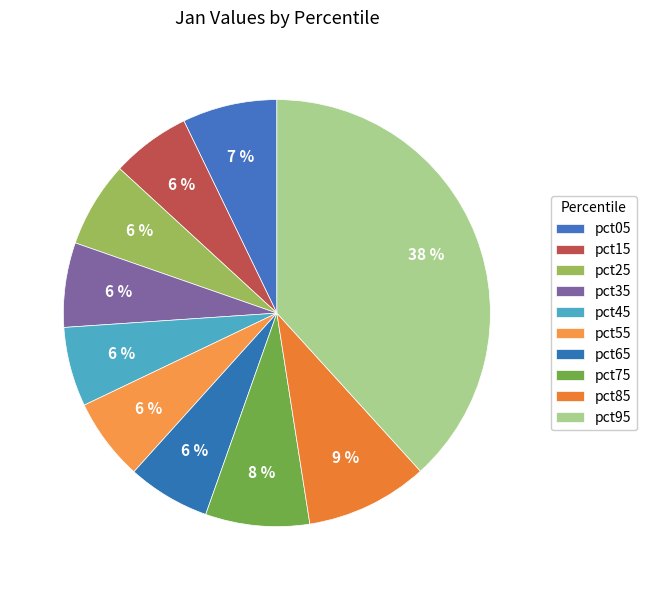

True or false: pct85 accounts for 9% of the total.

True